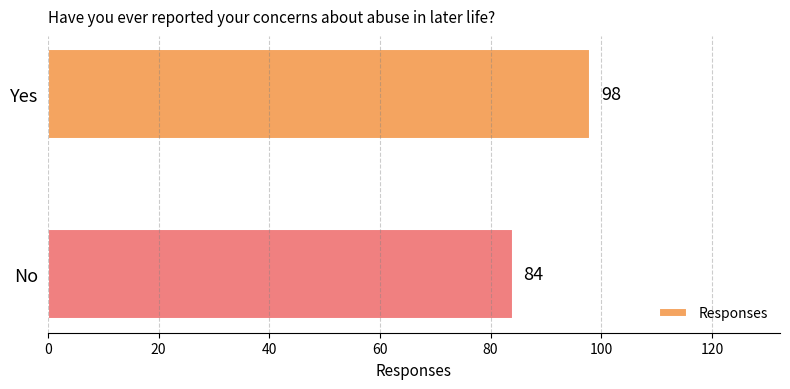

Reading bottom to top, extract all data points from this chart.

No=84	Yes=98